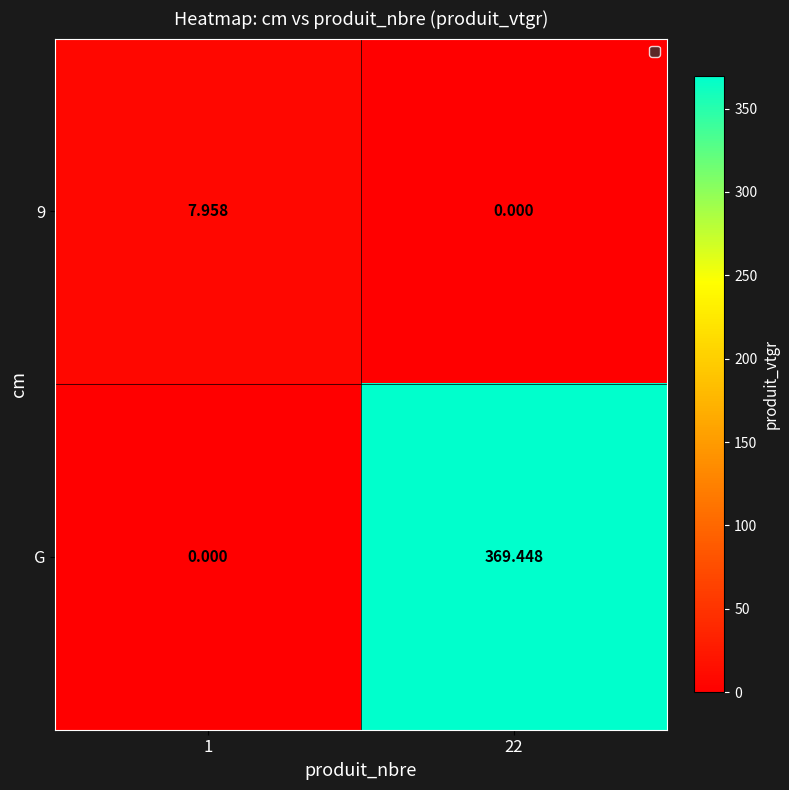

Rank the series by their average value, from lowest to highest.

9, G